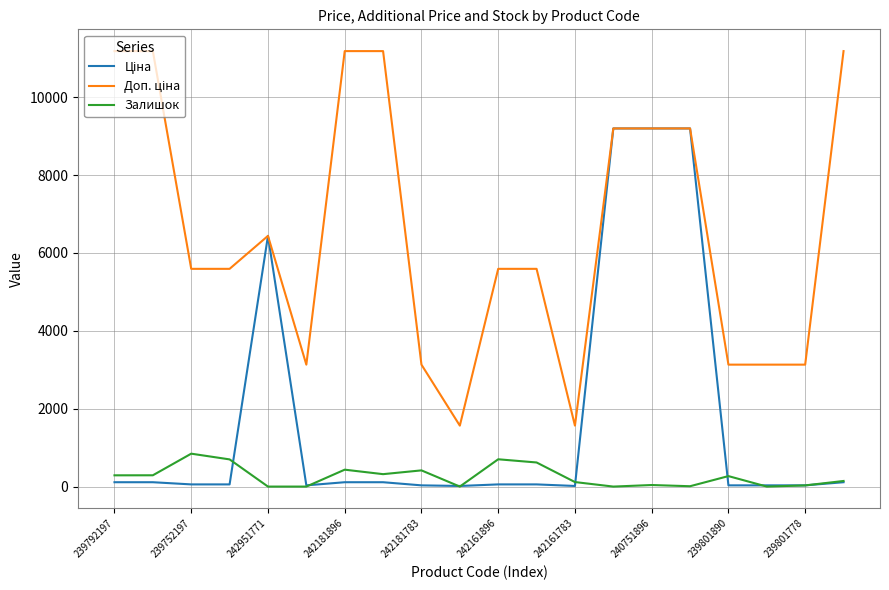

What is the greatest value displayed?

11182.0